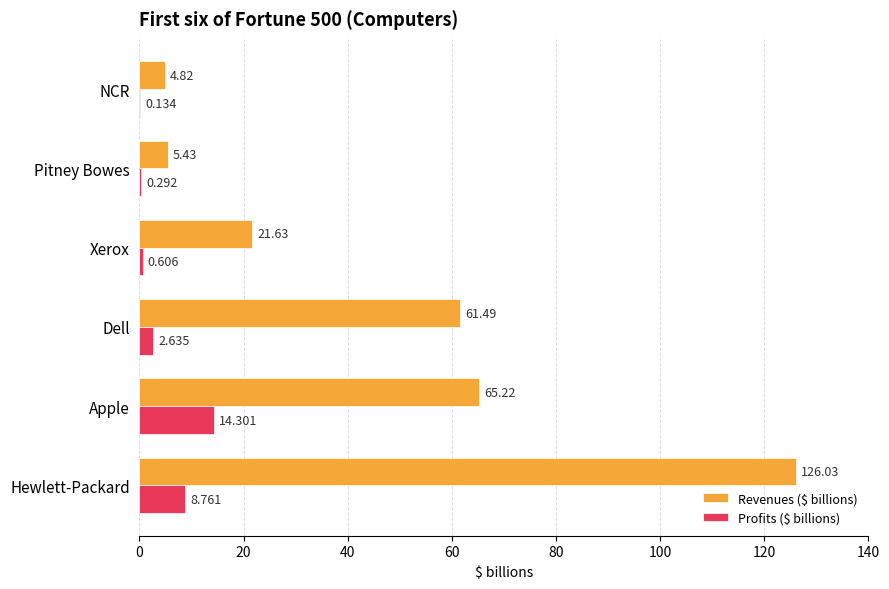

What is the maximum value shown in the chart?

126.0